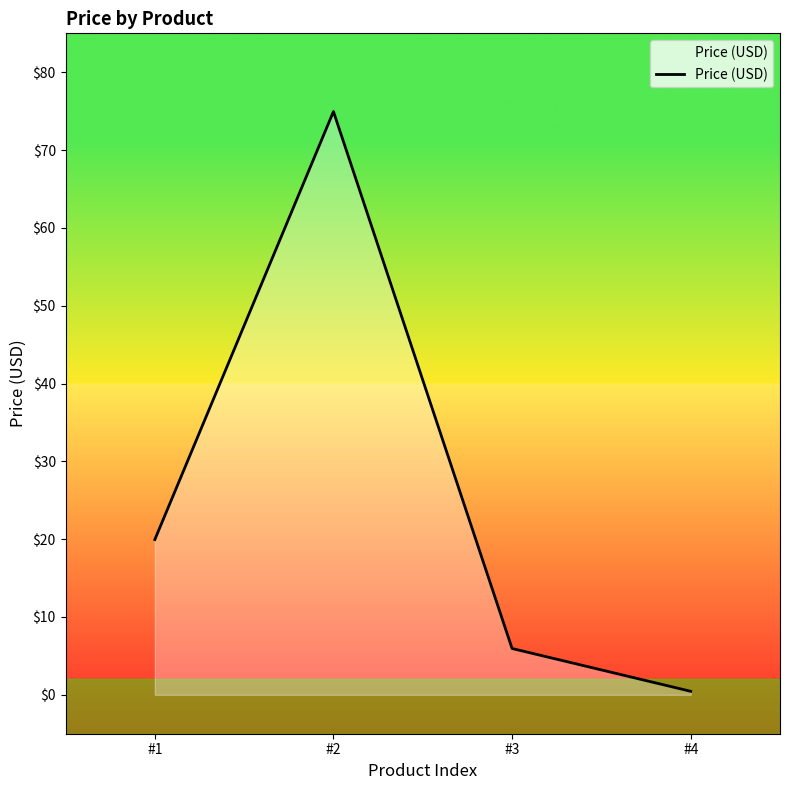

Is it true that the value at #2 is 75.0?

True